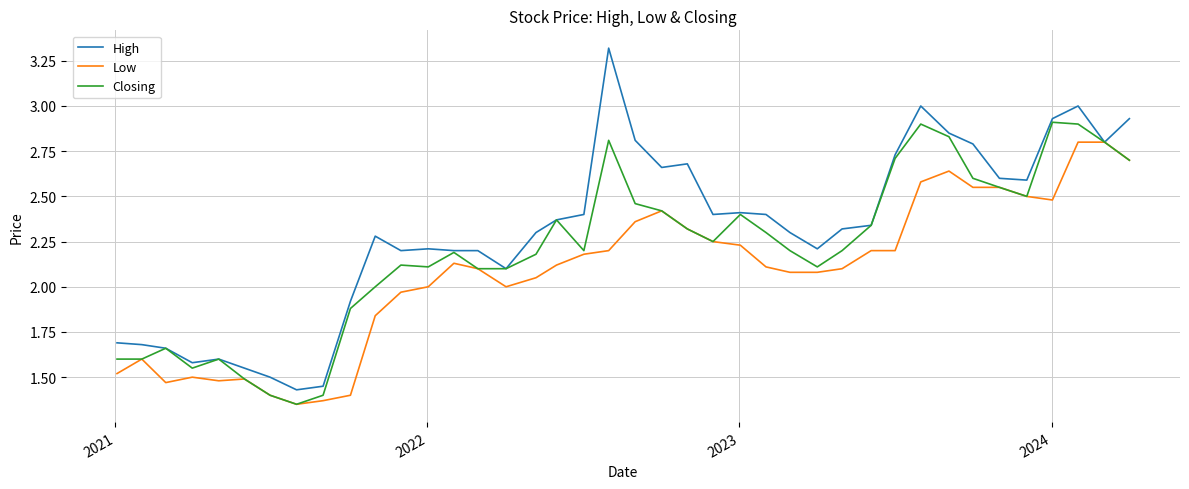

Rank the series by their average value, from lowest to highest.

Low, Closing, High